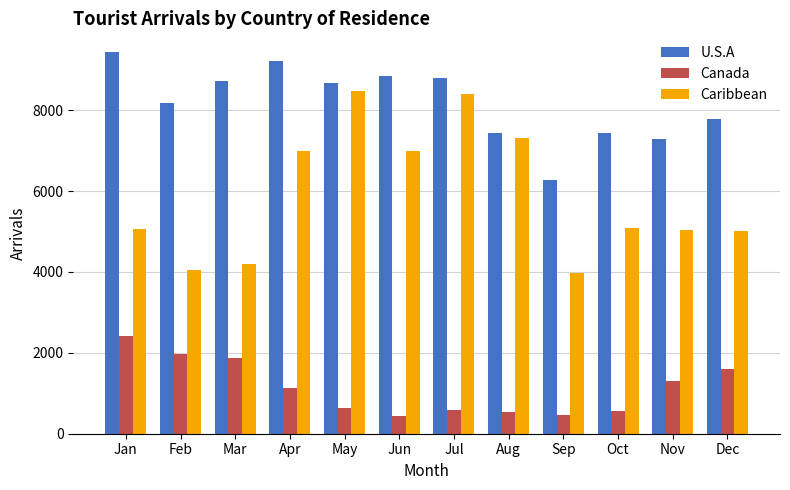

At which label does Canada first exceed 1119?

Jan